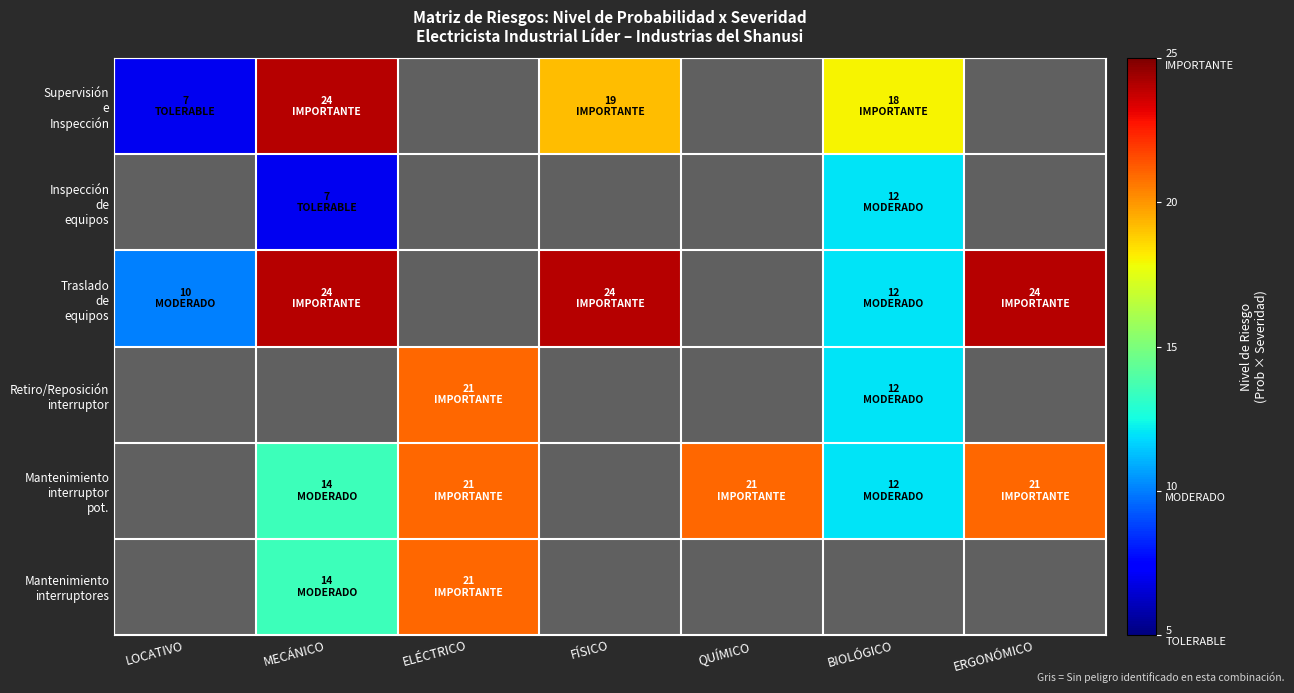

Is it true that Mantenimiento interruptor pot. equals 21.0 at ERGONÓMICO?

True